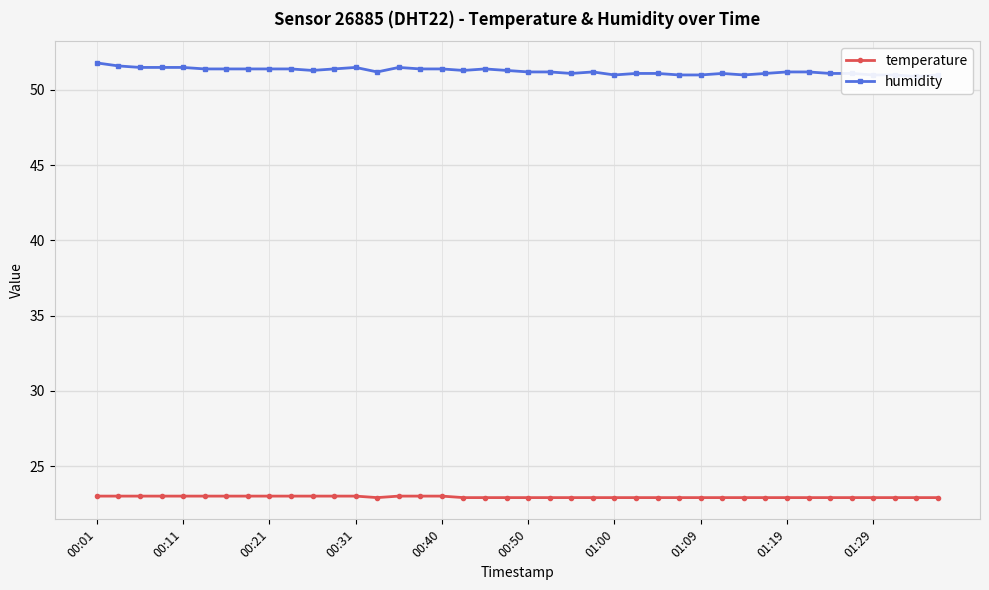

Is the value of temperature at 29 greater than the value of humidity at 01:29?

No